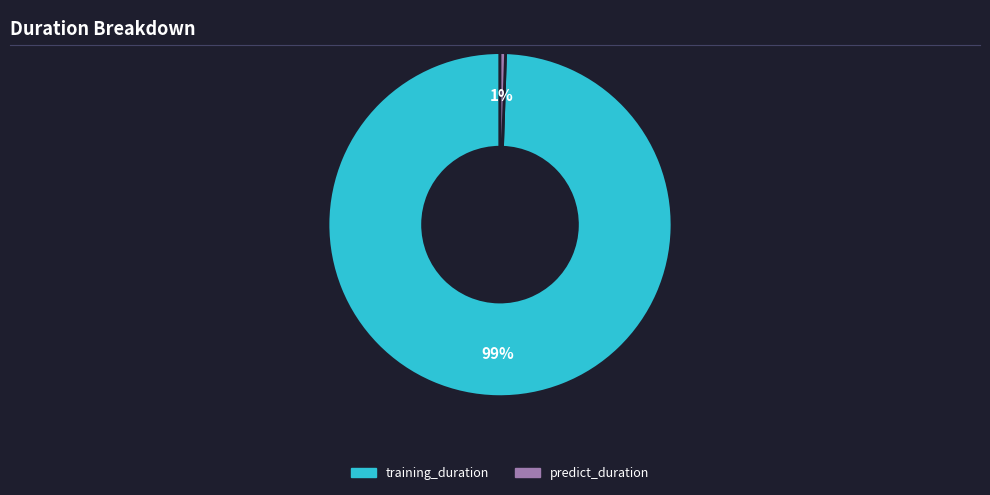

Which slice is the largest?

training_duration